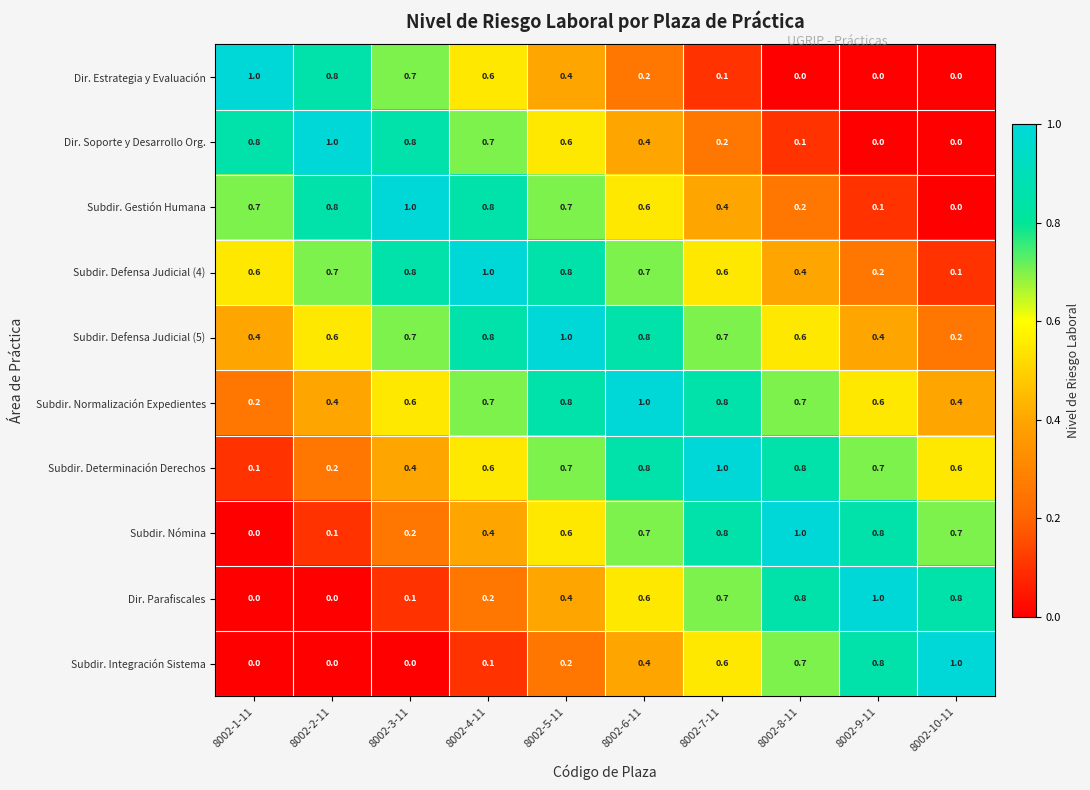

What is the average value of the Subdir. Integración Sistema series?

0.4